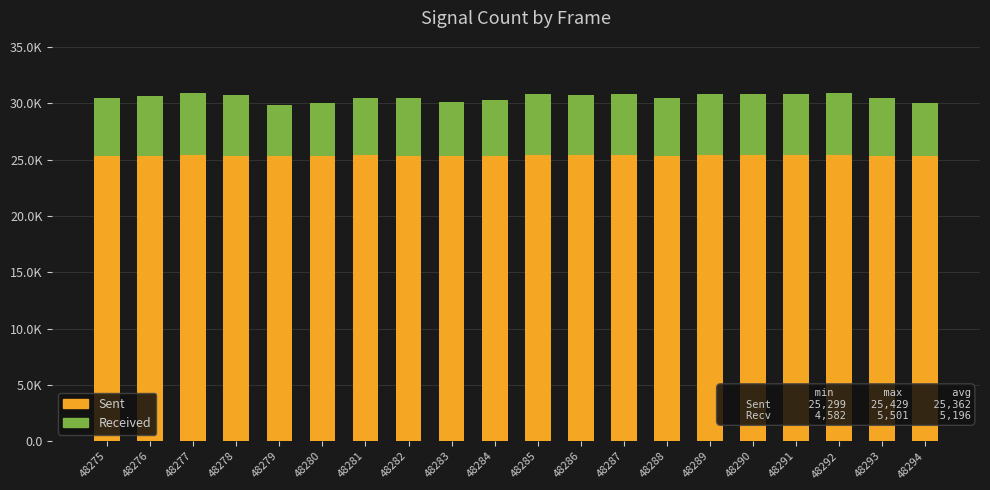

List the labels in order of Received value, largest first.

48289, 48292, 48277, 48291, 48285, 48287, 48290, 48286, 48278, 48276, 48288, 48293, 48275, 48282, 48281, 48284, 48283, 48280, 48294, 48279